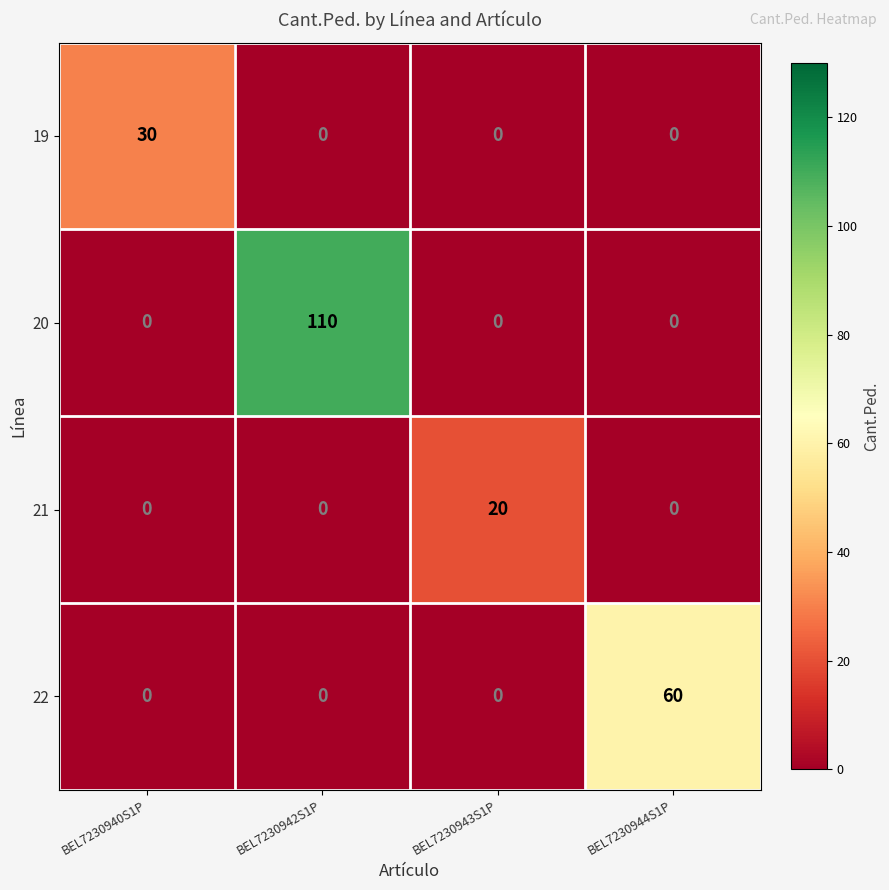

What is the difference between the maximum and second lowest values in the 20 series?

110